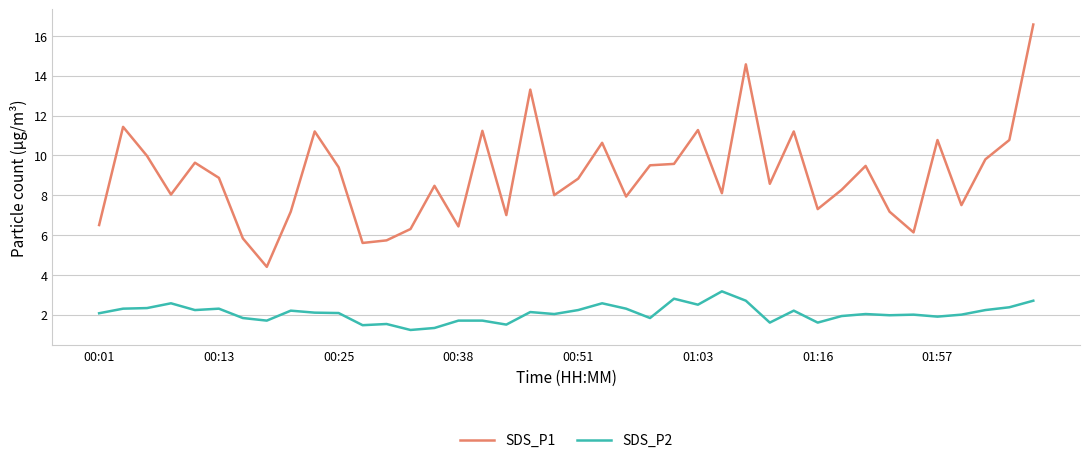

What is the difference between the maximum and minimum values in the SDS_P1 series?

12.2